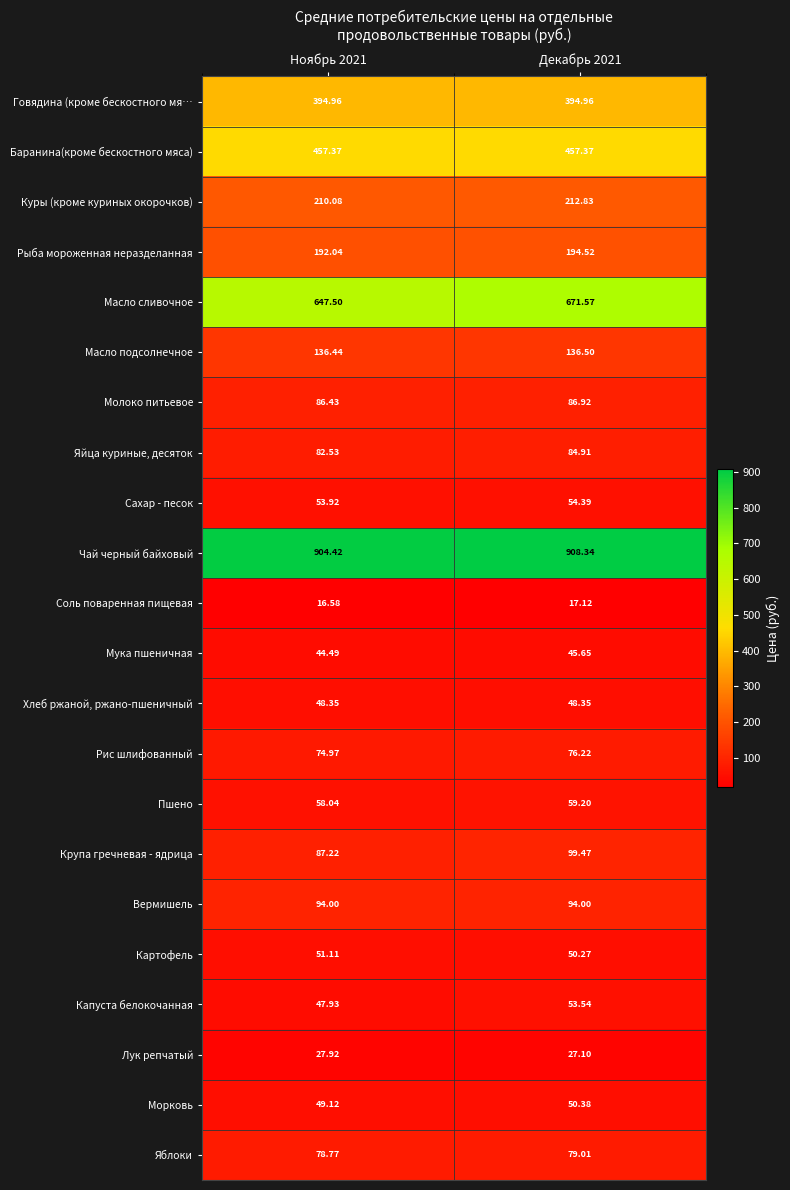

At which category does the chart reach its peak across all series?

Декабрь 2021